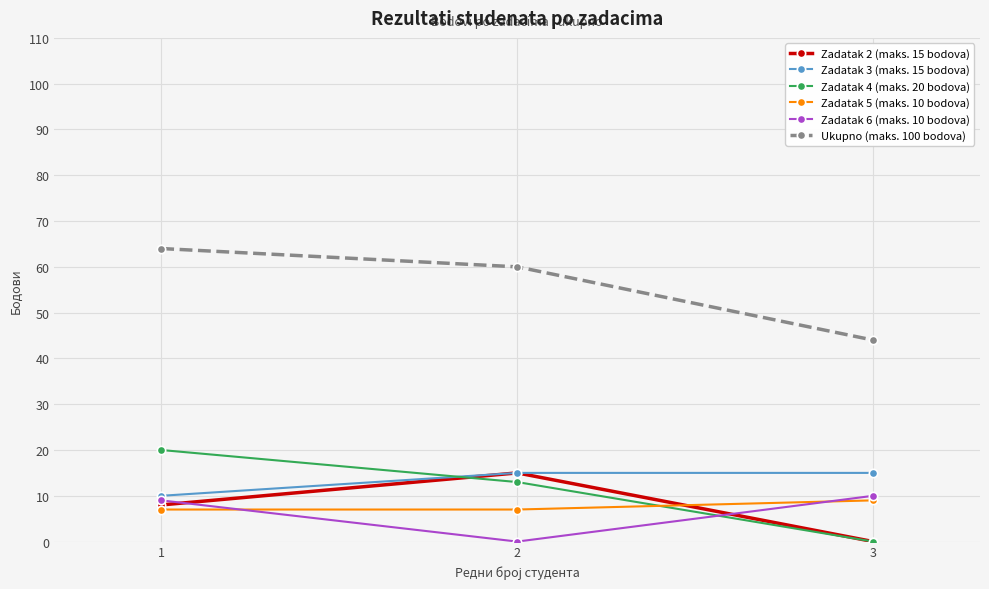

Reading left to right, extract all data points from this chart.

Zadatak 2 (maks. 15 bodova): 8	15	0
Zadatak 3 (maks. 15 bodova): 10	15	15
Zadatak 4 (maks. 20 bodova): 20	13	0
Zadatak 5 (maks. 10 bodova): 7	7	9
Zadatak 6 (maks. 10 bodova): 9	0	10
Ukupno (maks. 100 bodova): 64	60	44